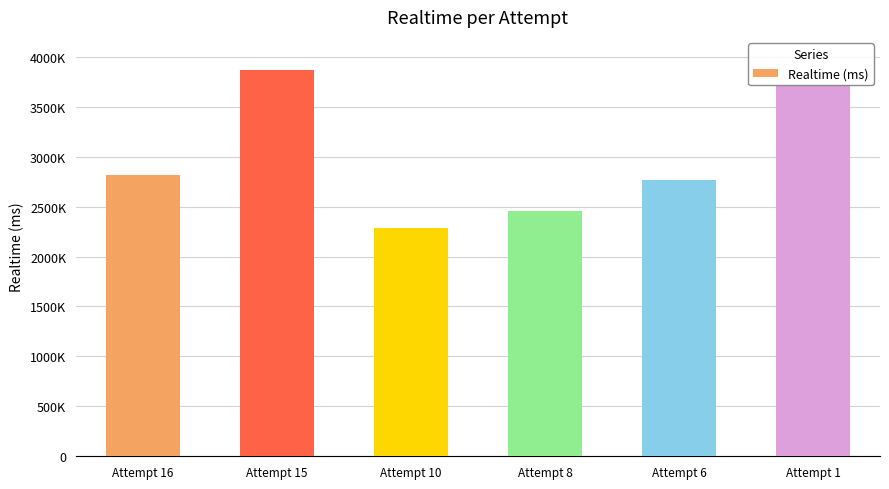

Are the bars horizontal?

No